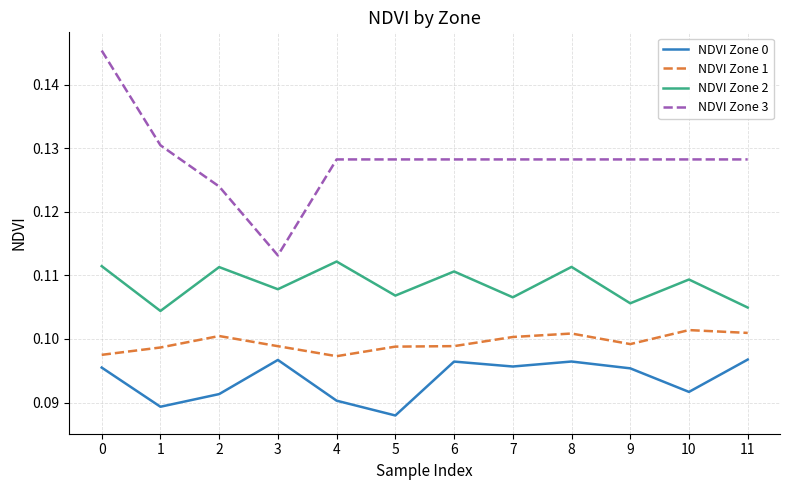

The value of NDVI Zone 1 at 1 is 0.1. True or false?

True